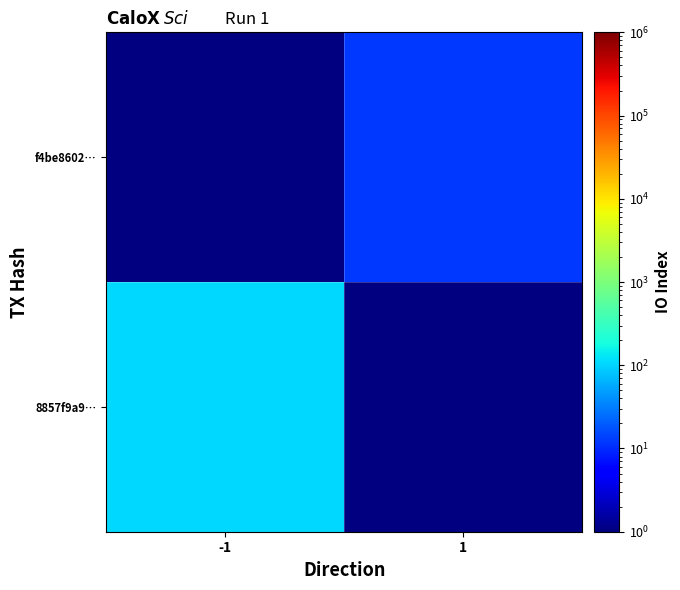

Is the value of f4be8602… at -1 greater than the value of 8857f9a9… at 1?

No